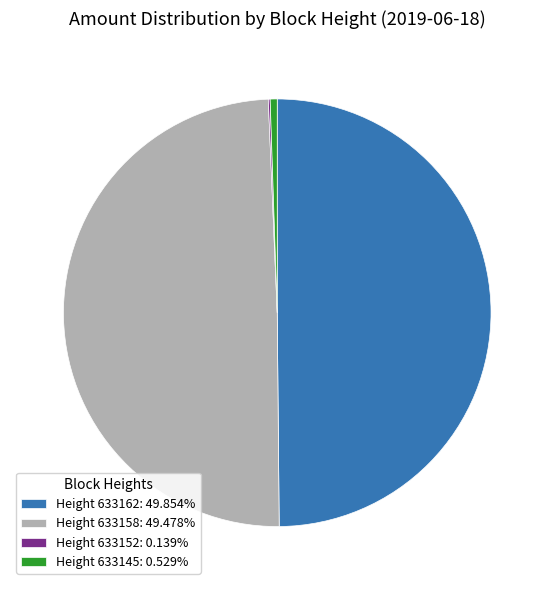

Do Height 633162: 49.854% and Height 633145: 0.529% together represent more than half of the pie?

Yes